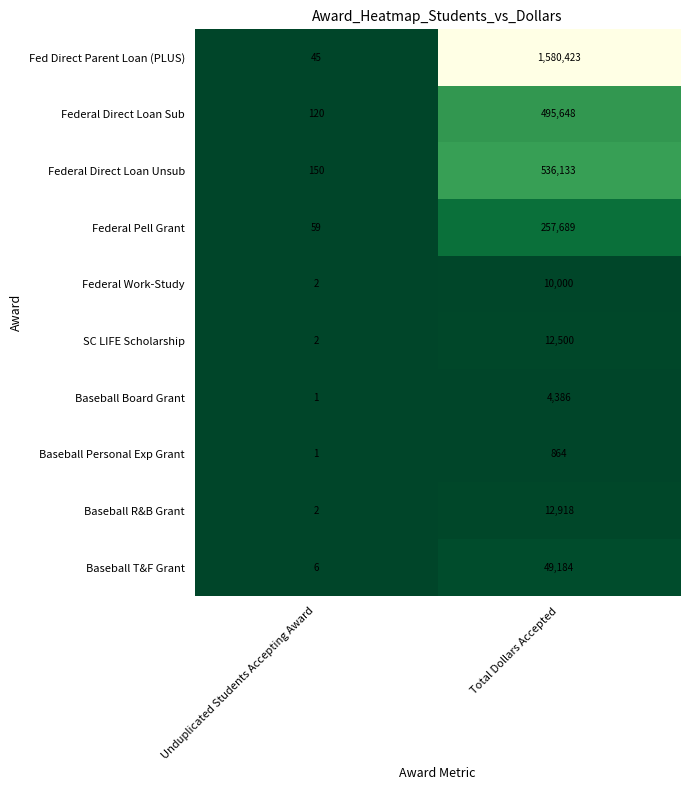

What is the sum of the SC LIFE Scholarship values at Unduplicated Students Accepting Award and Total Dollars Accepted?

12502